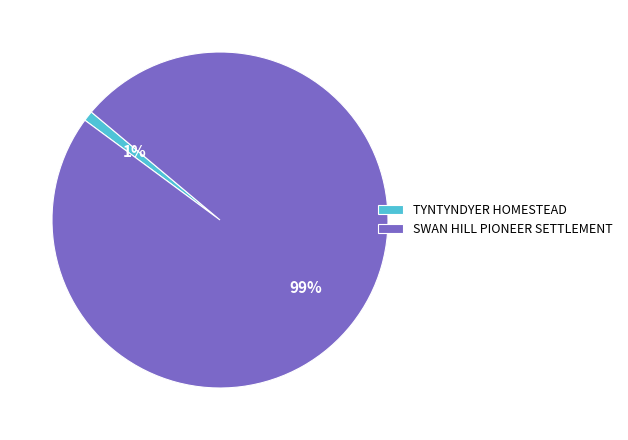

To the nearest percent, what is the combined percentage of TYNTYNDYER HOMESTEAD and SWAN HILL PIONEER SETTLEMENT?

100%